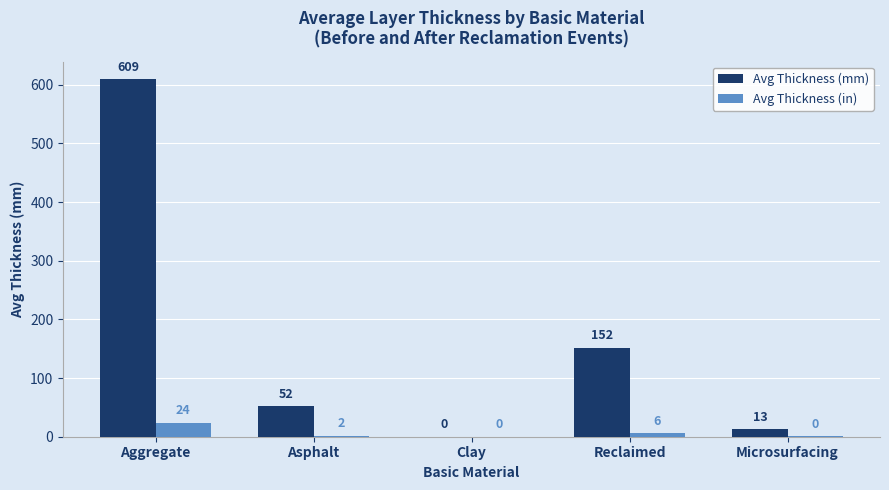

How many groups of bars are there?

5